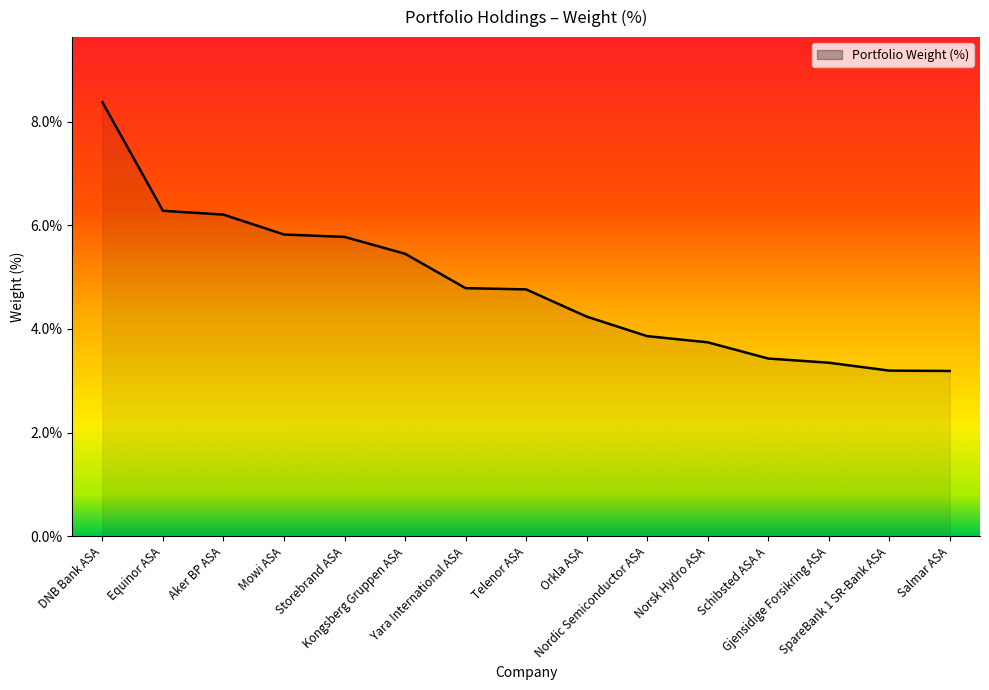

What is the difference between the maximum and minimum values?

5.2